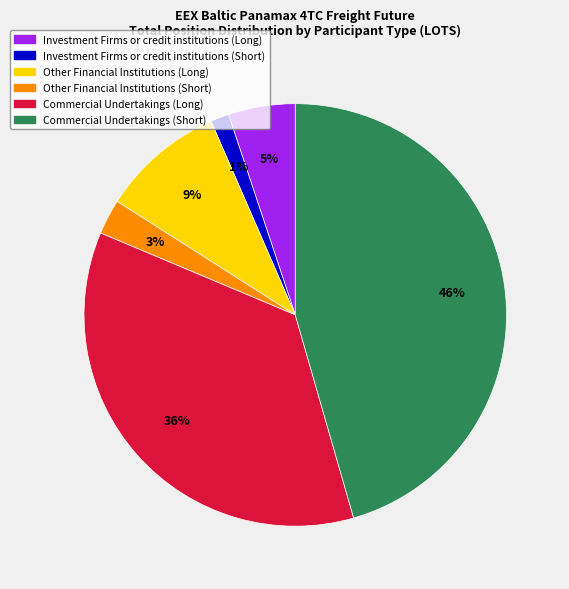

Is the sum of Commercial Undertakings (Long) and Investment Firms or credit institutions (Short) greater than half?

No